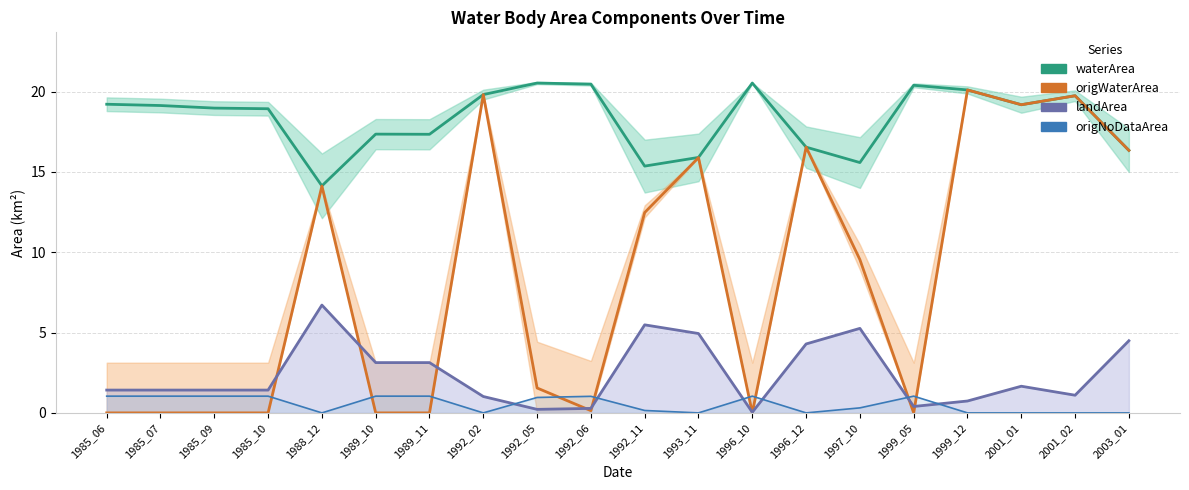

What is the value of the waterArea point at the 14th from the left?

16.5